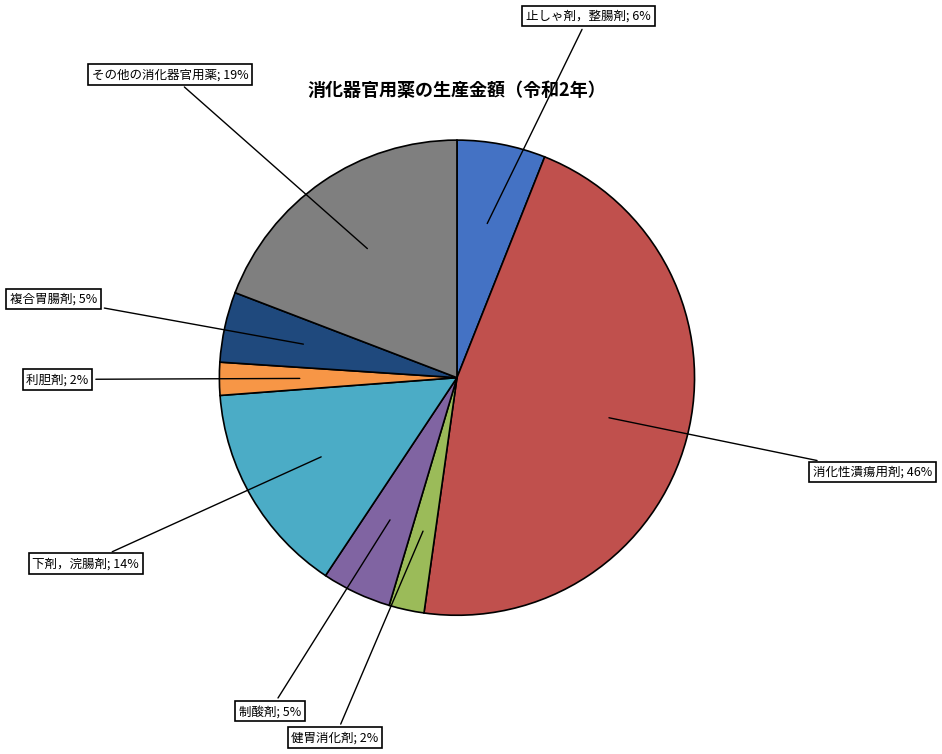

To the nearest percent, what is the difference between the largest and smallest slice percentages?

44%